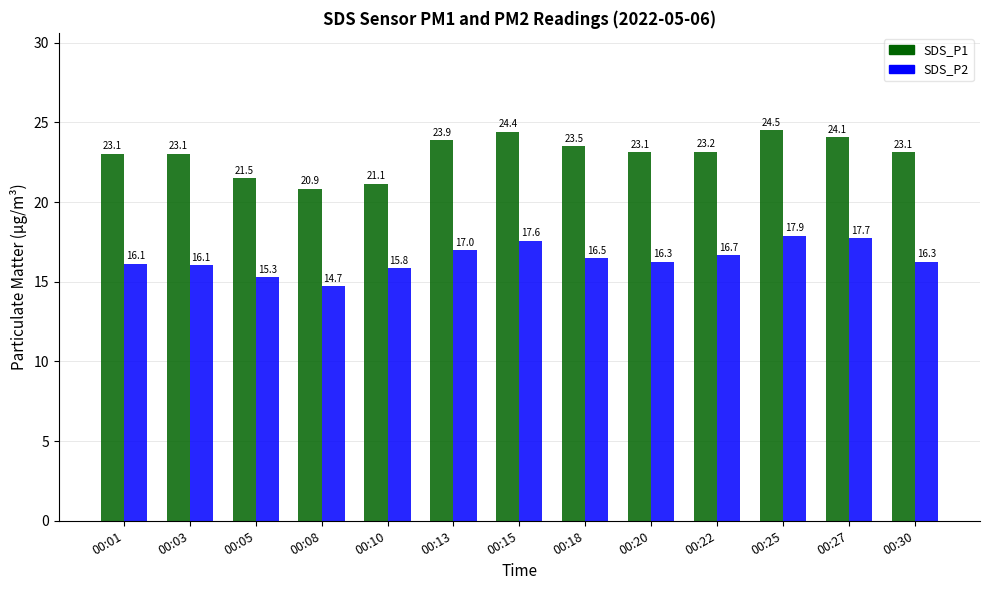

The value of SDS_P1 at 00:25 is 6.0. True or false?

False